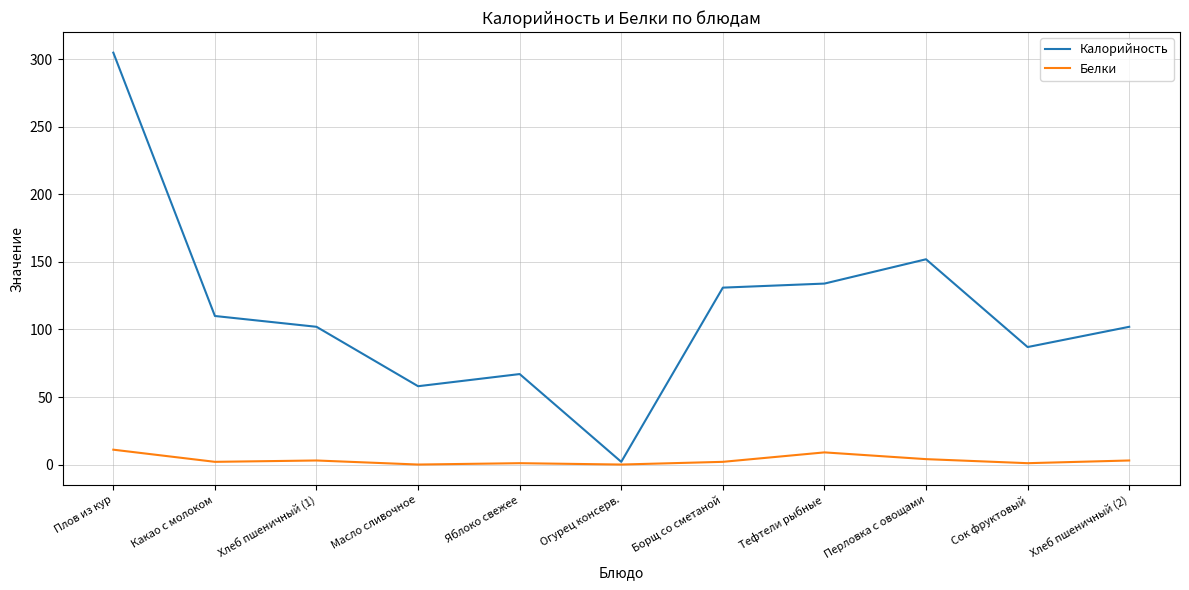

What are all the series names shown in the legend?

Калорийность, Белки